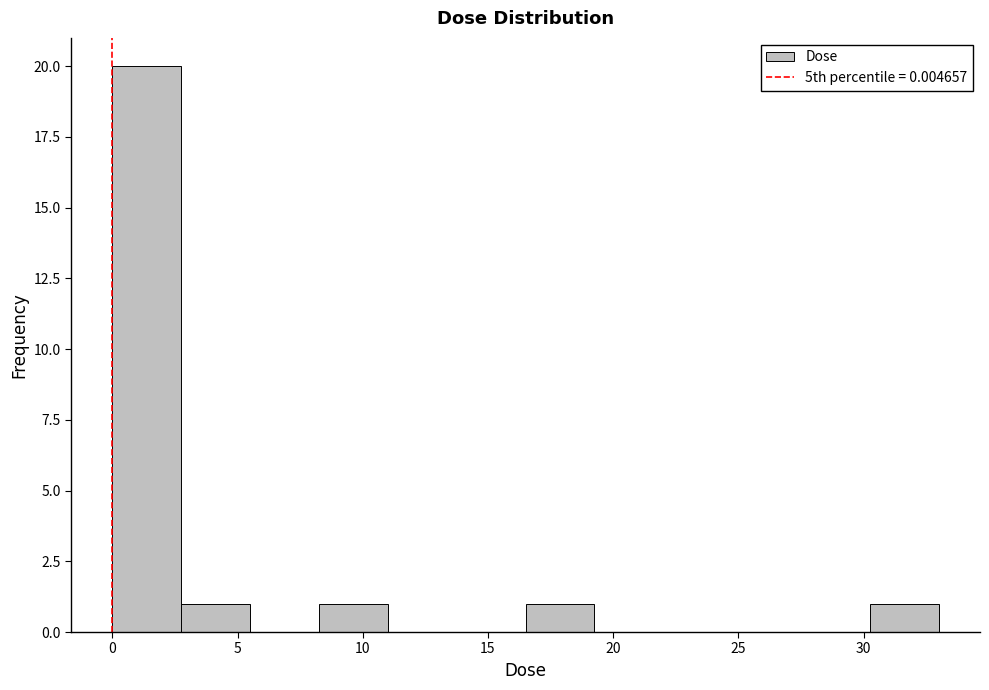

Reading left to right, list every bar in this chart as the range it spans on the x-axis followed by its height. Neither the bar edges nor the heights are printed on the chart, so give them approximately, as read against the axes.

0.0 to 3.0: 20
3.0 to 5.5: 1
5.5 to 8.5: 0
8.5 to 11.0: 1
11.0 to 14.0: 0
14.0 to 16.5: 0
16.5 to 19.5: 1
19.5 to 22.0: 0
22.0 to 25.0: 0
25.0 to 27.5: 0
27.5 to 30.5: 0
30.5 to 33.0: 1